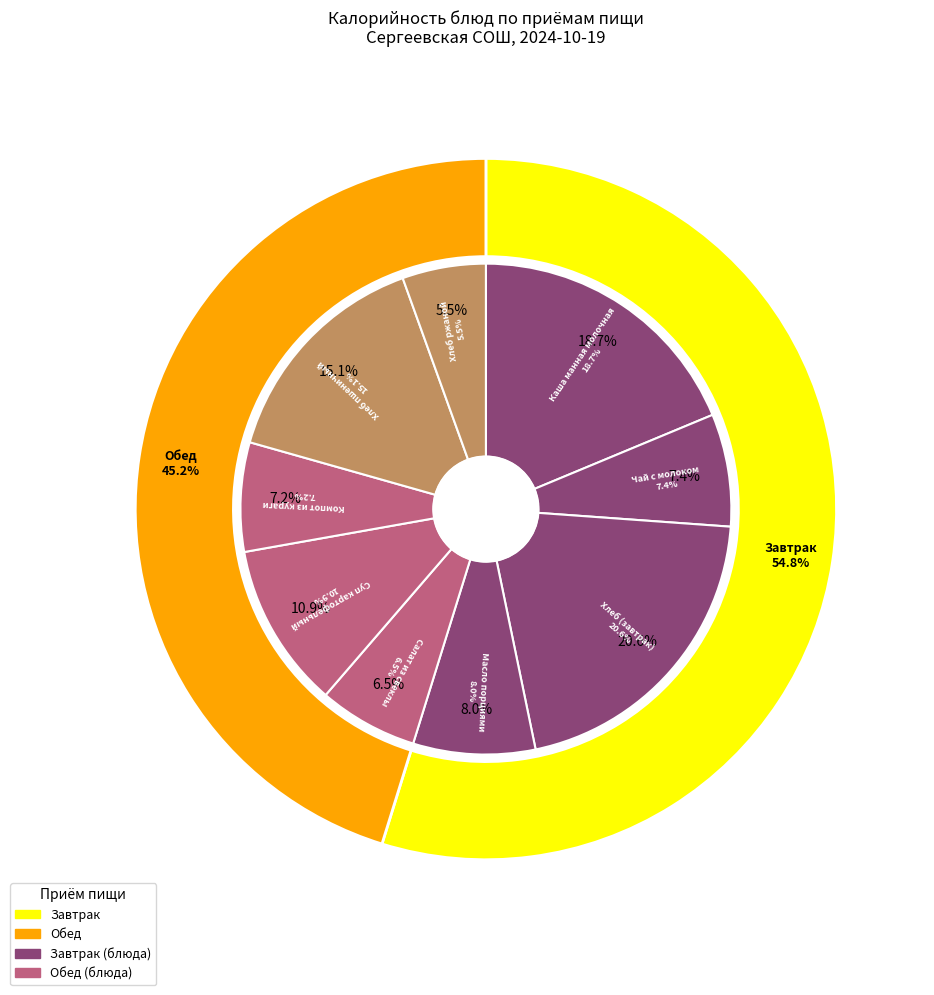

Does Хлеб (завтрак) represent more than half of the total?

No